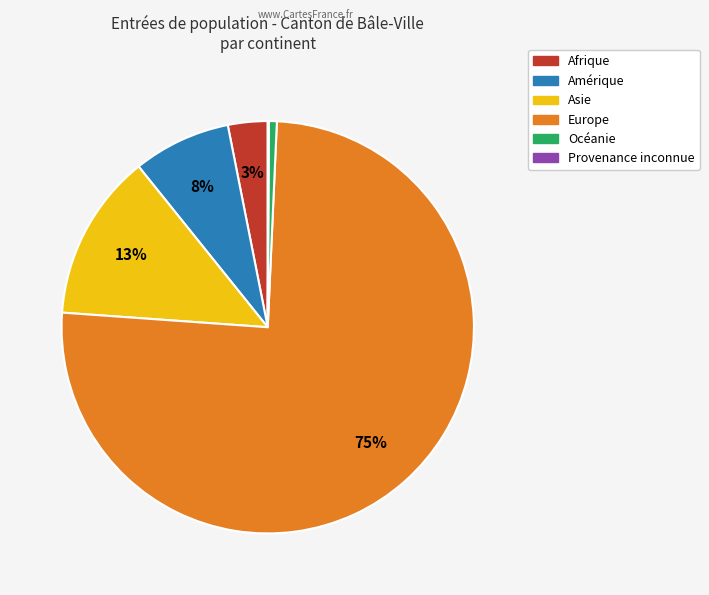

Which has a higher value, Amérique or Océanie?

Amérique